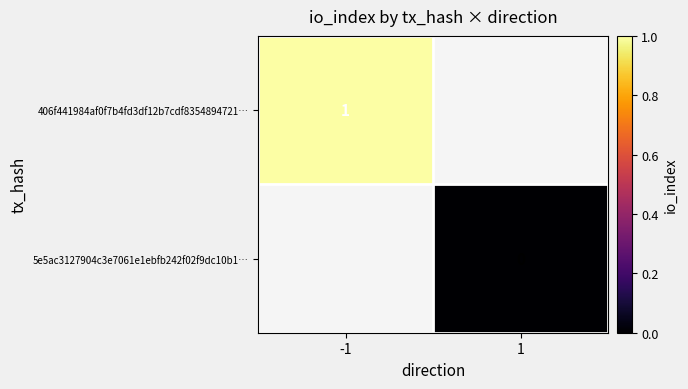

How many categories are shown in the chart?

2